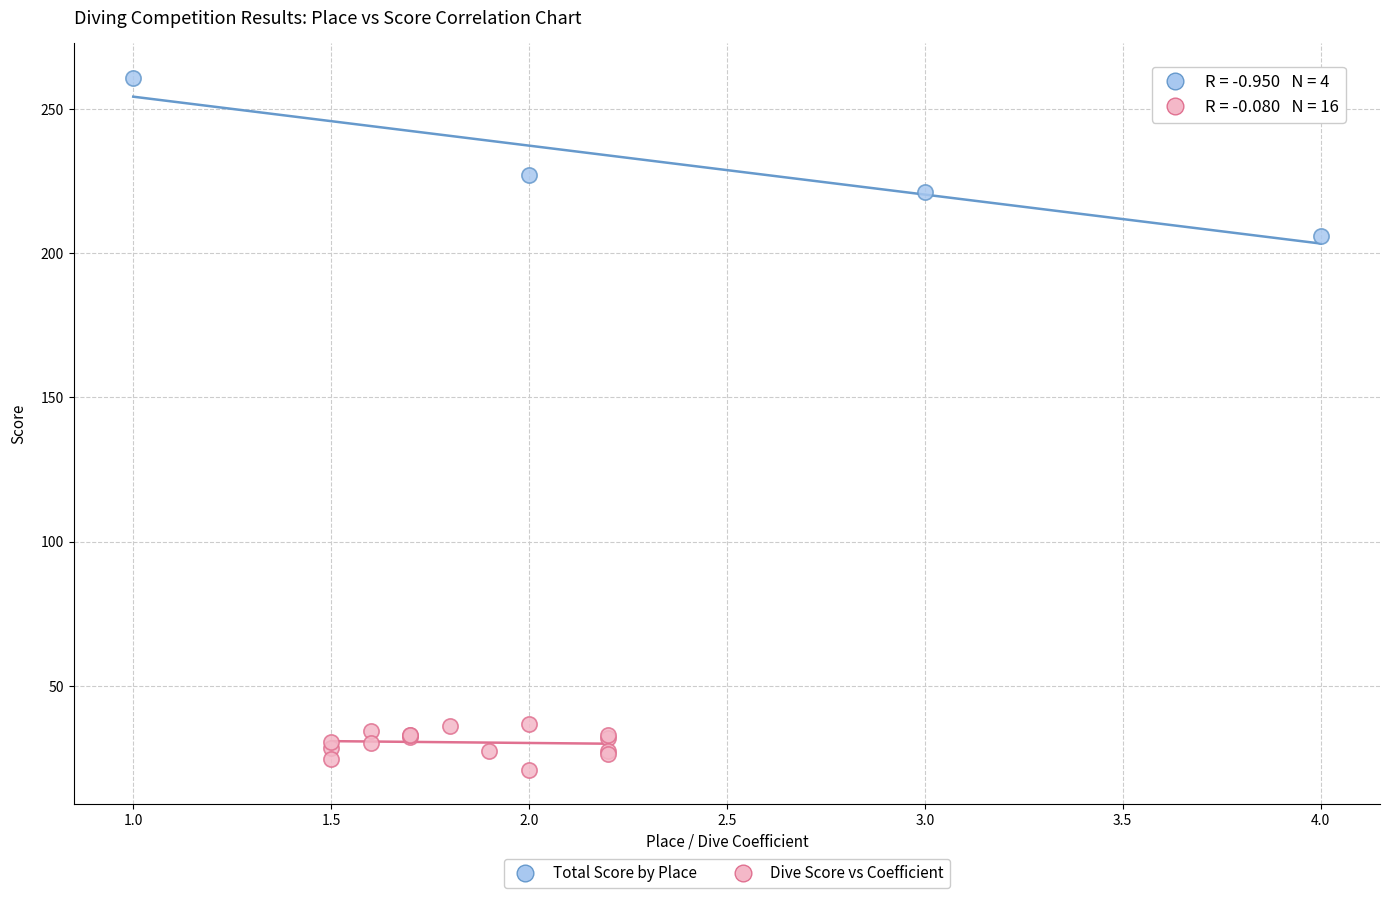

Which series reaches the maximum Y coordinate?

Total Score by Place